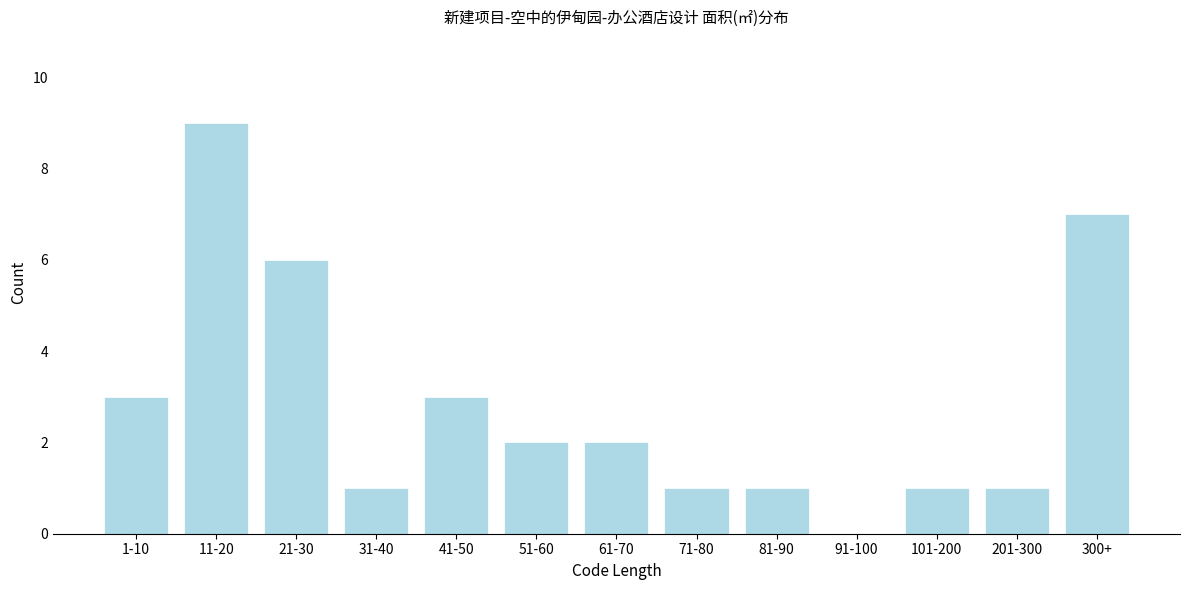

Reading right to left, transcribe all the data shown in this chart.

300+=7	201-300=1	101-200=1	91-100=0	81-90=1	71-80=1	61-70=2	51-60=2	41-50=3	31-40=1	21-30=6	11-20=9	1-10=3